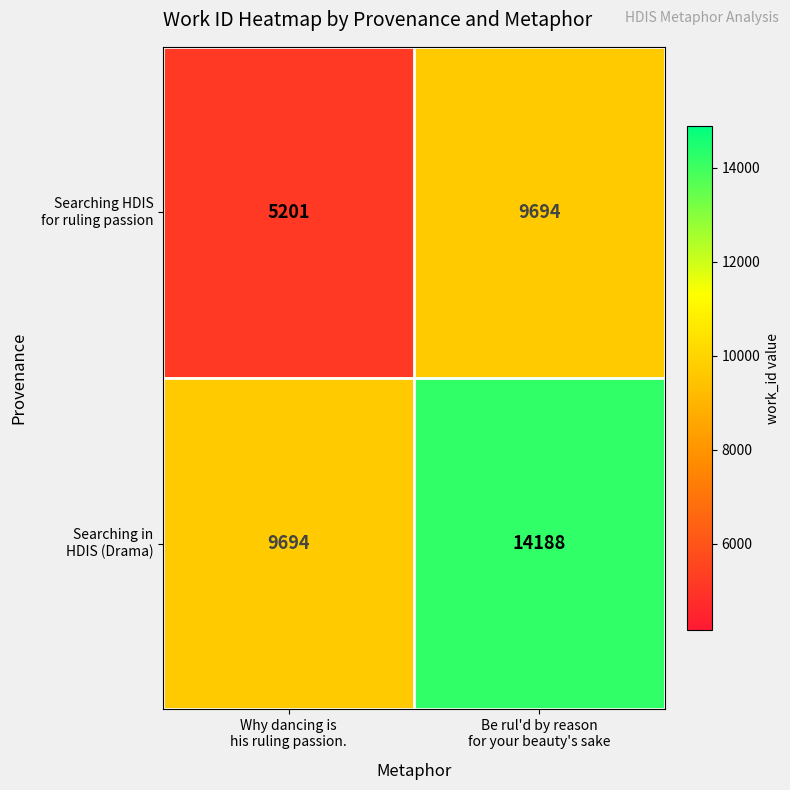

How many categories are shown in the chart?

2